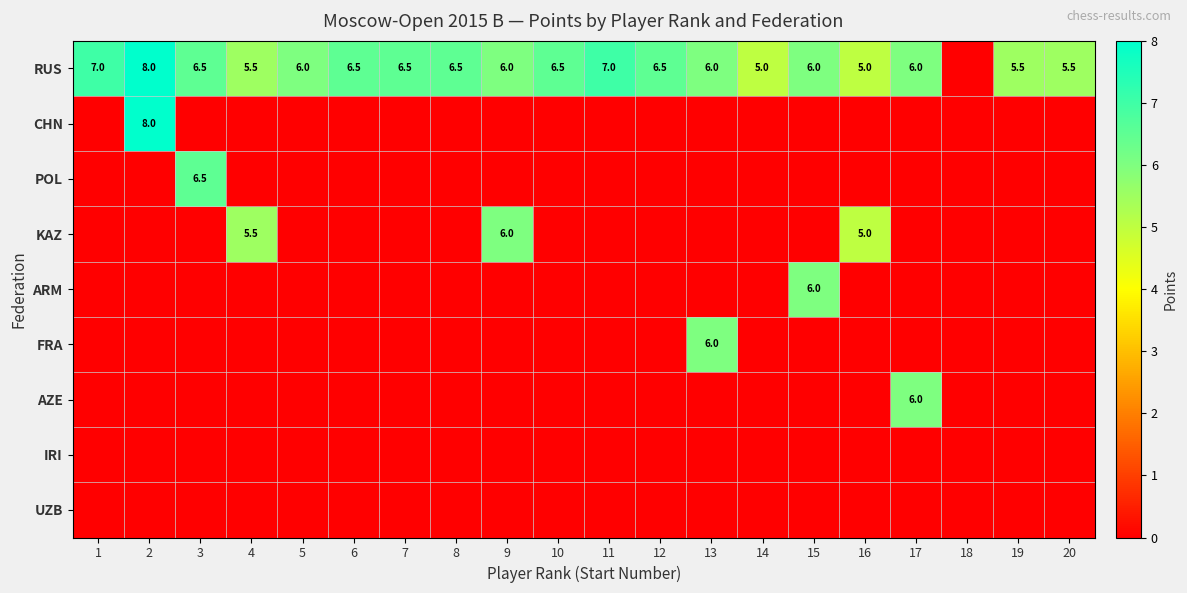

True or false: CHN has a value of 12.9 at 2.

False